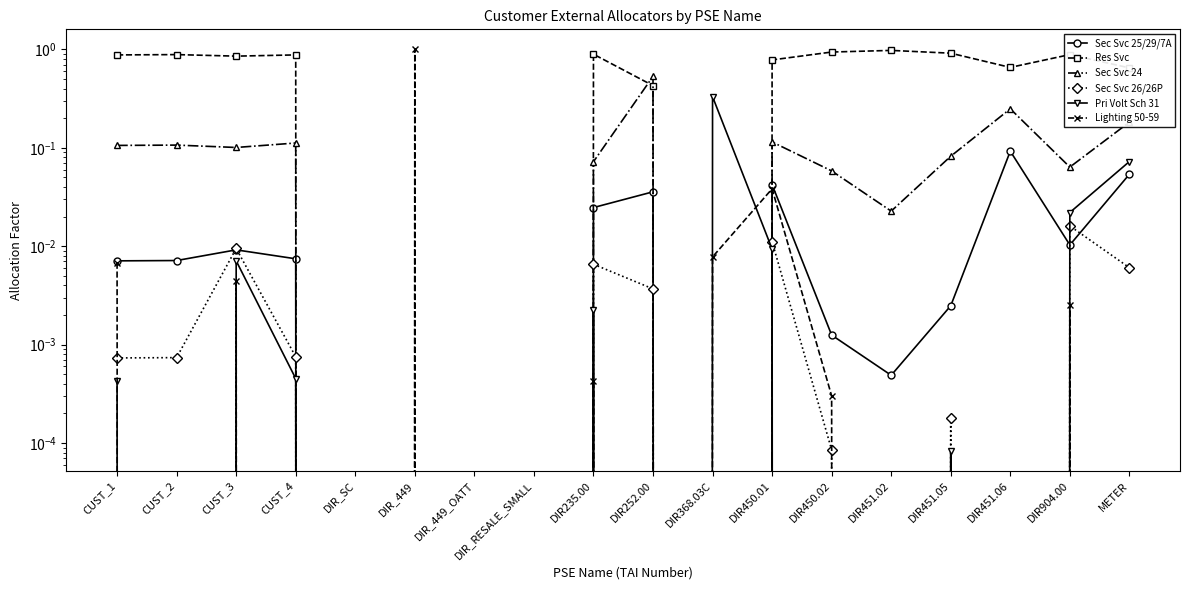

Which series has the largest total across all categories?

Res Svc